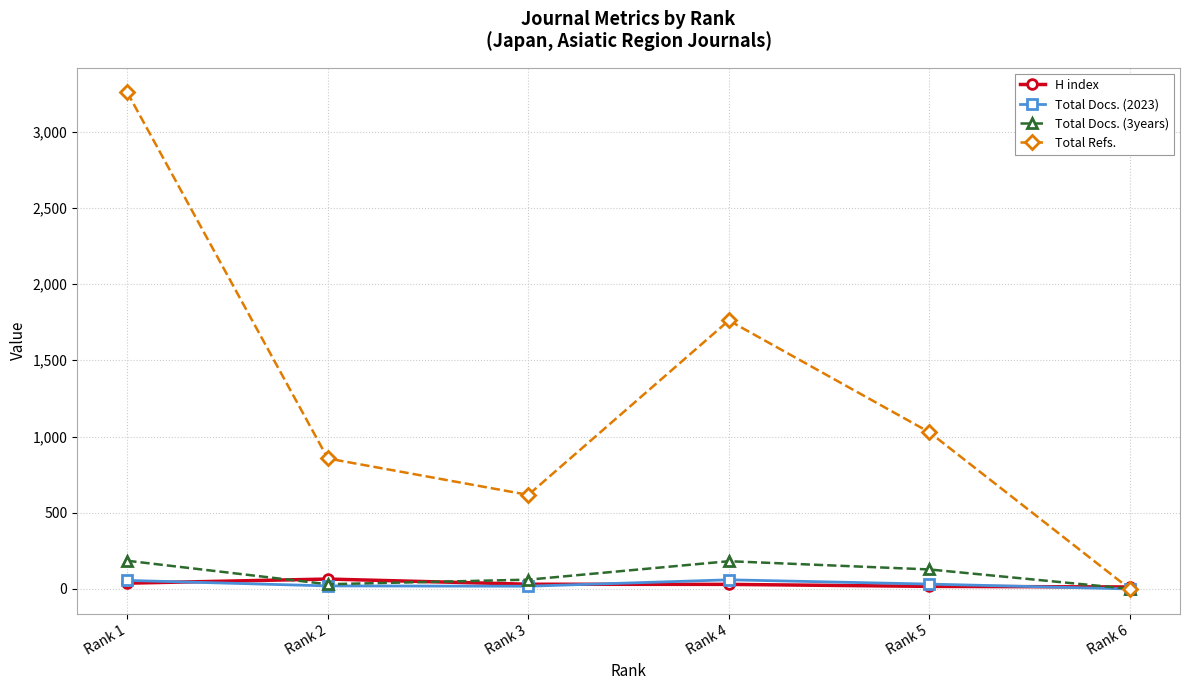

At which category is the sum across all series the highest?

Rank 1